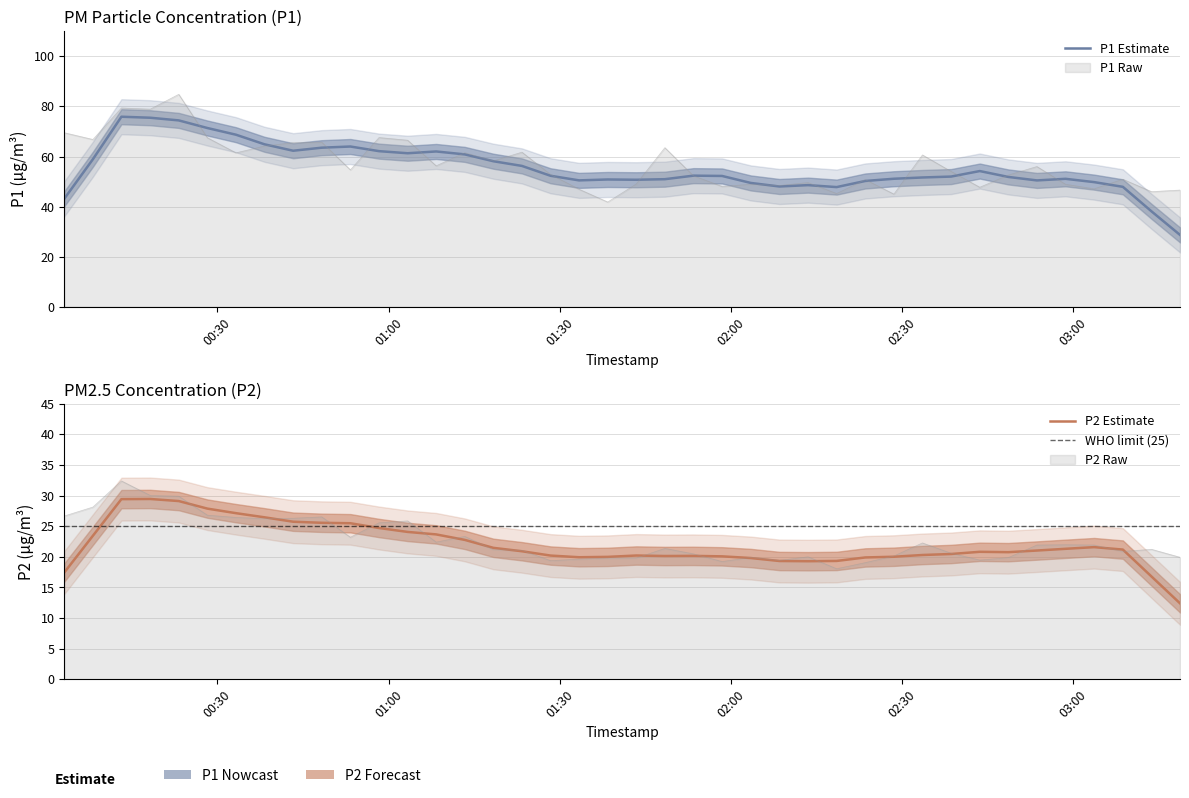

What is the value of the P2 point at the 4th from the left?

30.0